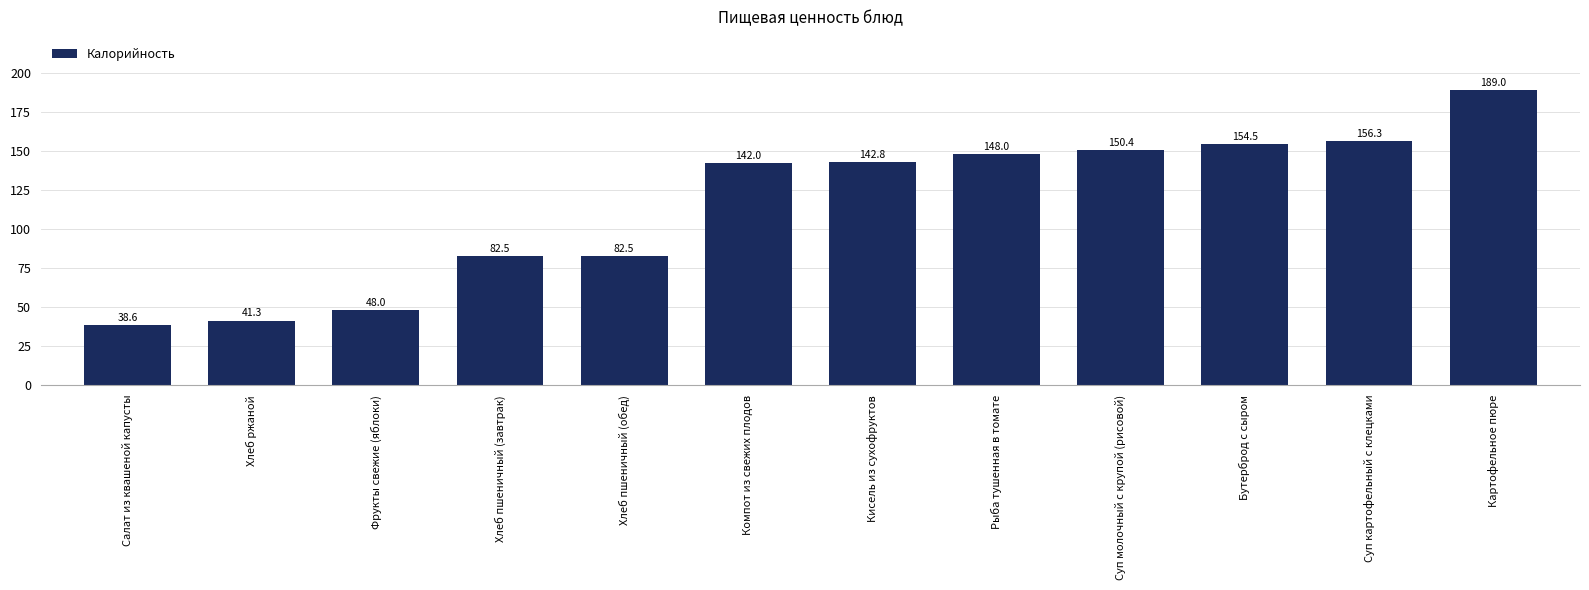

What is the change in value from Хлеб пшеничный (завтрак) to Компот из свежих плодов?

+59.5